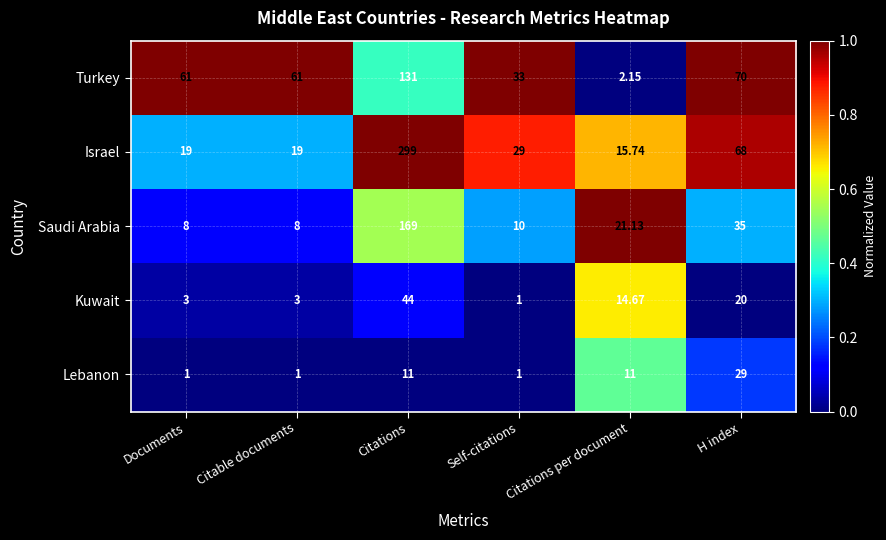

Which label corresponds to the largest value in the chart?

Citations